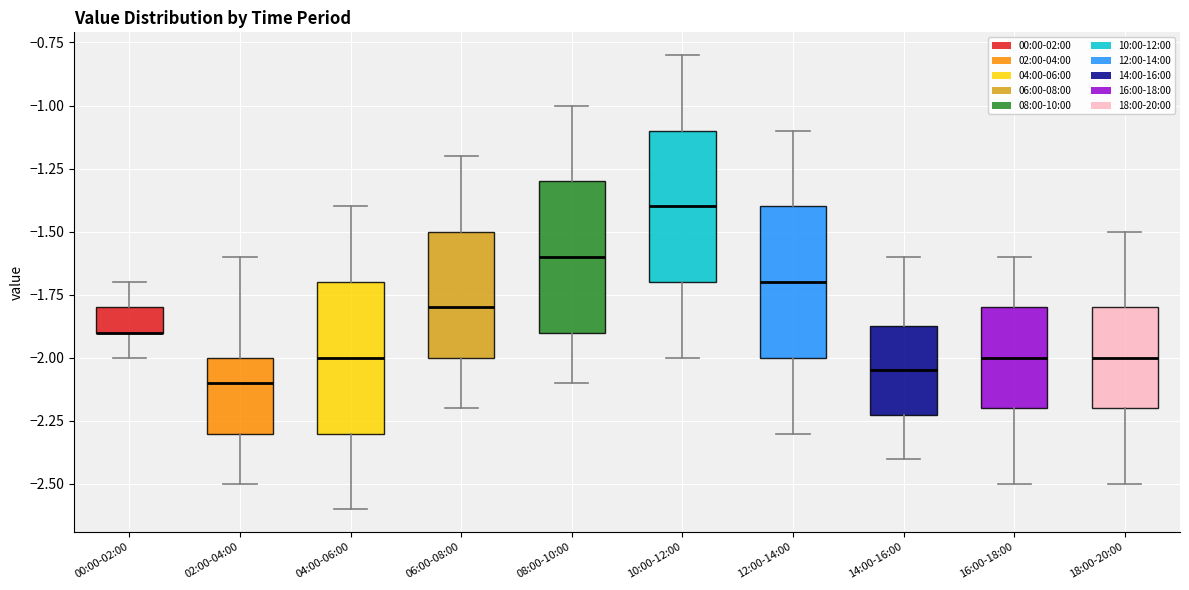

Reading left to right, transcribe this box plot: for each box, give where its median line is, the range the box spans, and where its two whiskers end, as read against the y-axis. The values are not printed on the chart, so give them approximately, as read against the axis.

00:00-02:00: median -1.90 (drawn on the box's lower edge), box -1.90 to -1.80, whiskers -2.00 to -1.70
02:00-04:00: median -2.10, box -2.30 to -2.00, whiskers -2.50 to -1.60
04:00-06:00: median -2.00, box -2.30 to -1.70, whiskers -2.60 to -1.40
06:00-08:00: median -1.80, box -2.00 to -1.50, whiskers -2.20 to -1.20
08:00-10:00: median -1.60, box -1.90 to -1.30, whiskers -2.10 to -1.00
10:00-12:00: median -1.40, box -1.70 to -1.10, whiskers -2.00 to -0.80
12:00-14:00: median -1.70, box -2.00 to -1.40, whiskers -2.30 to -1.10
14:00-16:00: median -2.05, box -2.20 to -1.85, whiskers -2.40 to -1.60
16:00-18:00: median -2.00, box -2.20 to -1.80, whiskers -2.50 to -1.60
18:00-20:00: median -2.00, box -2.20 to -1.80, whiskers -2.50 to -1.50